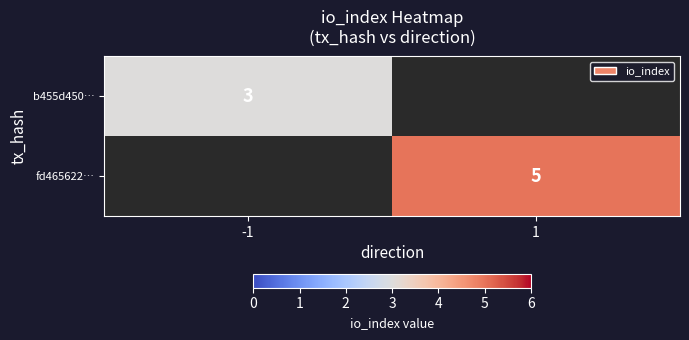

True or false: b455d450… has a value of 3 at -1.

True